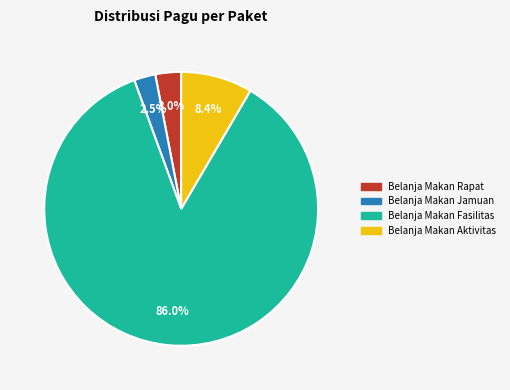

Is there a majority slice in this chart?

Yes